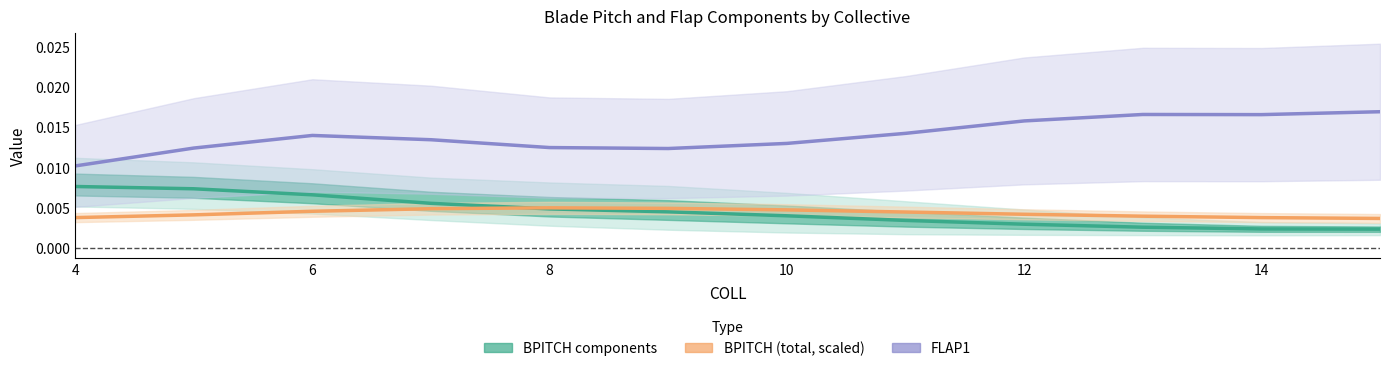

The BPITCH avg series shows 0.0 at 6. True or false?

True